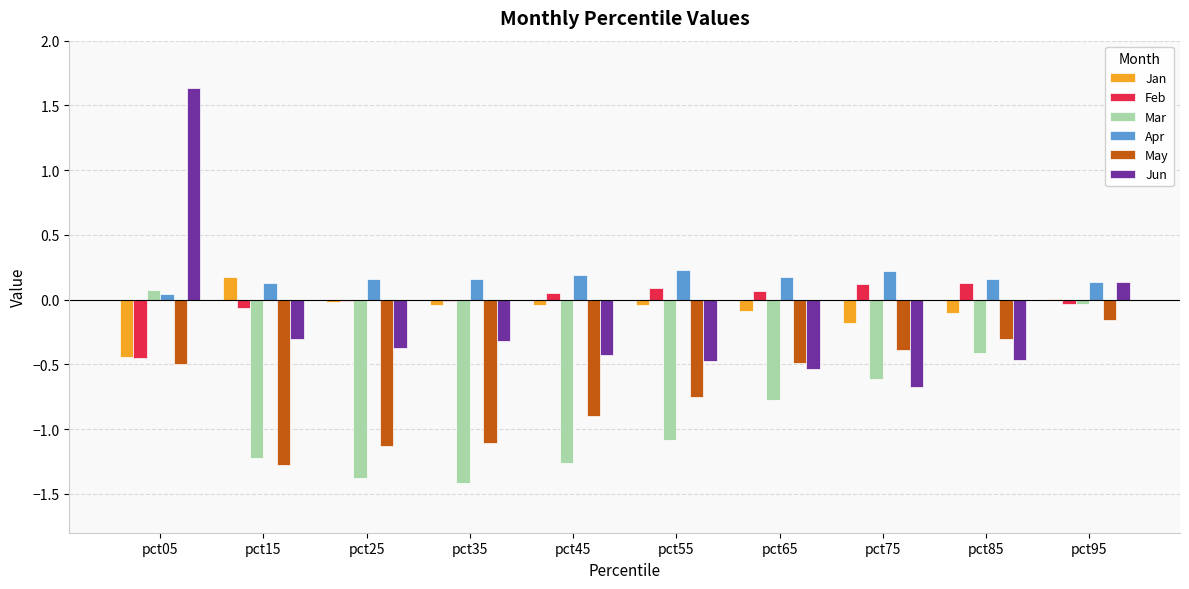

Is it true that Jun equals -0.5 at pct65?

True